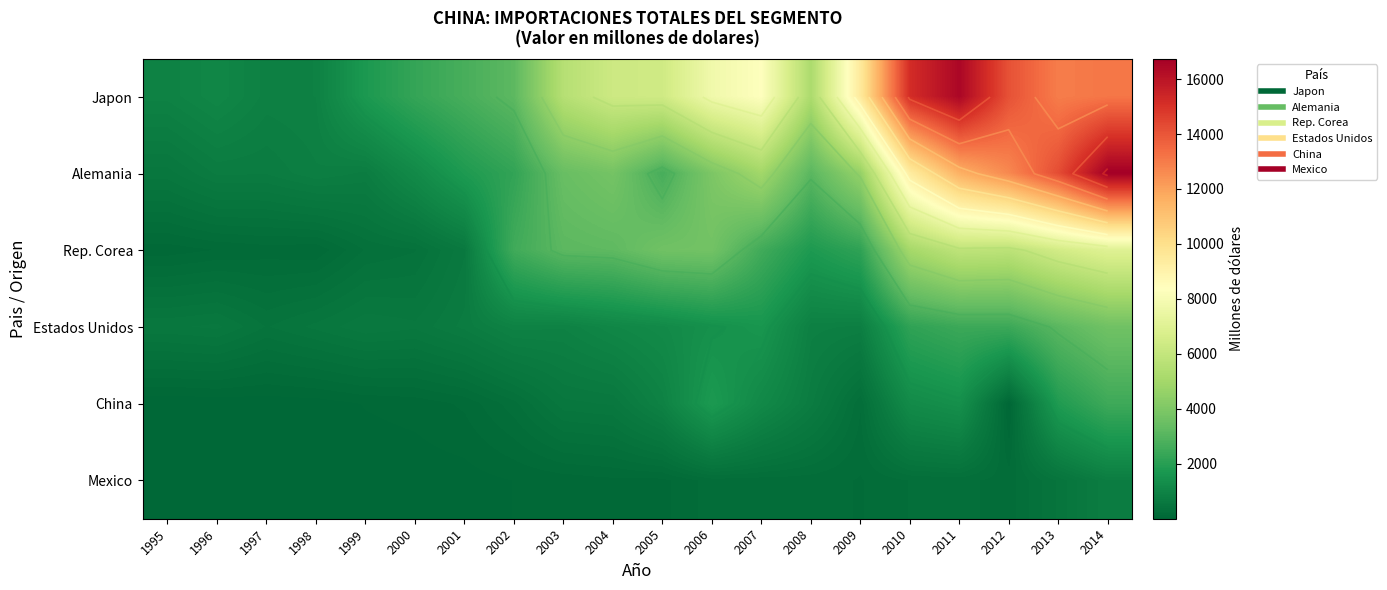

Which category has the lowest value in the Estados Unidos series?

1997